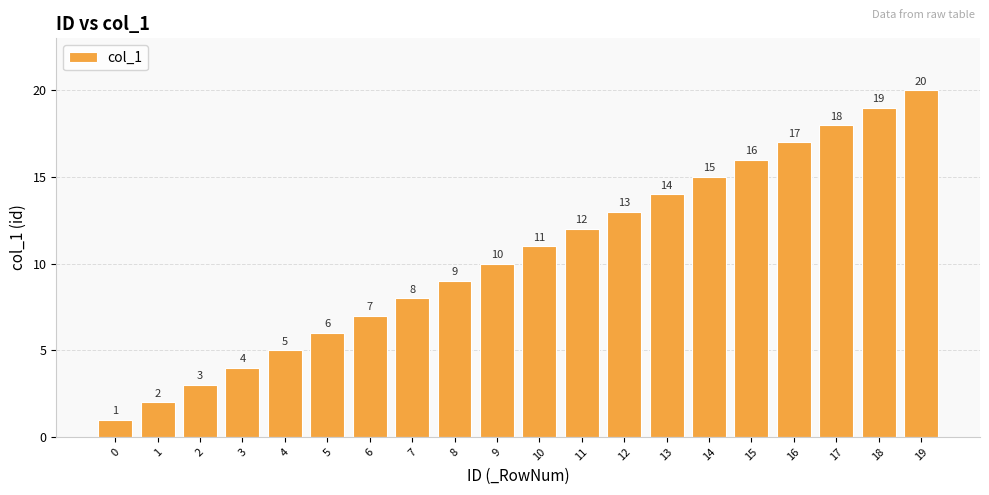

What is the value of the 13th bar from the left?

13